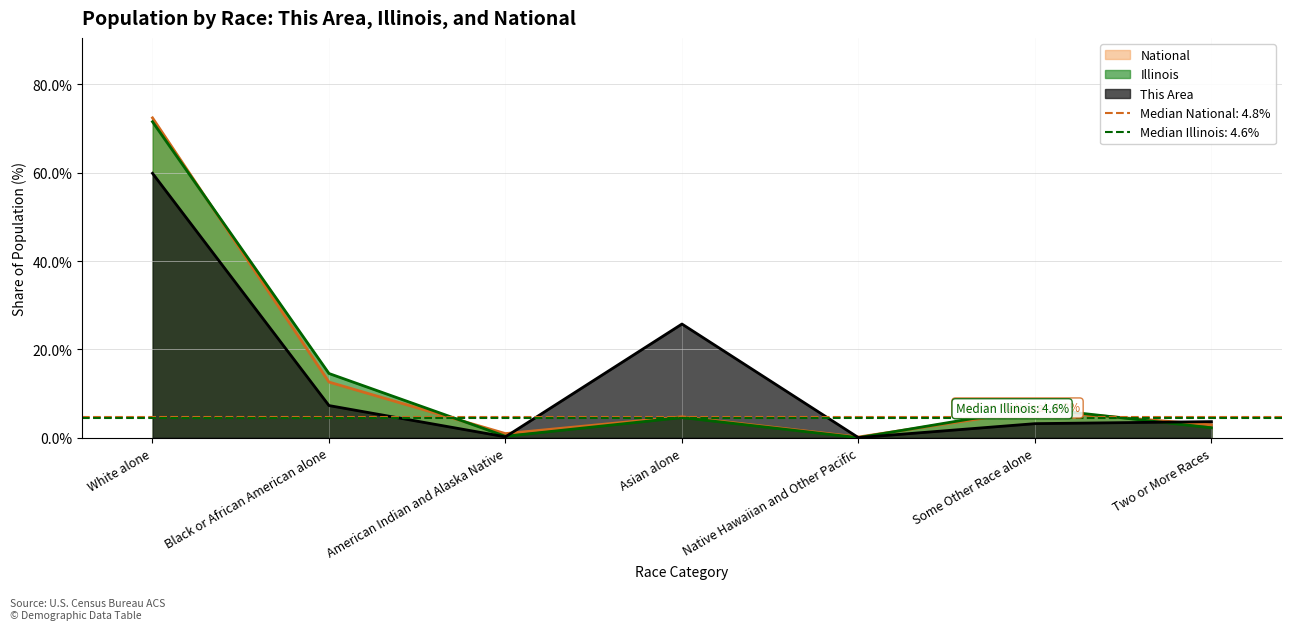

Reading left to right, extract all data points from this chart.

This Area: 59.9	7.3	0.2	25.7	0.0	3.2	3.7
Illinois: 71.5	14.5	0.3	4.6	0.0	6.7	2.3
National: 72.4	12.6	0.9	4.8	0.2	6.2	2.9